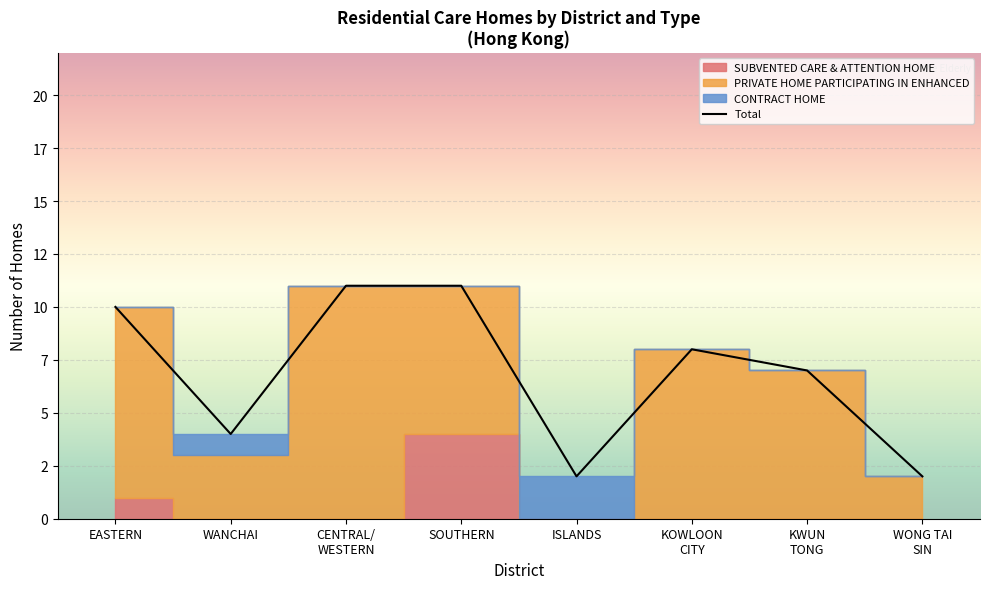

What is the sum of all values?

55